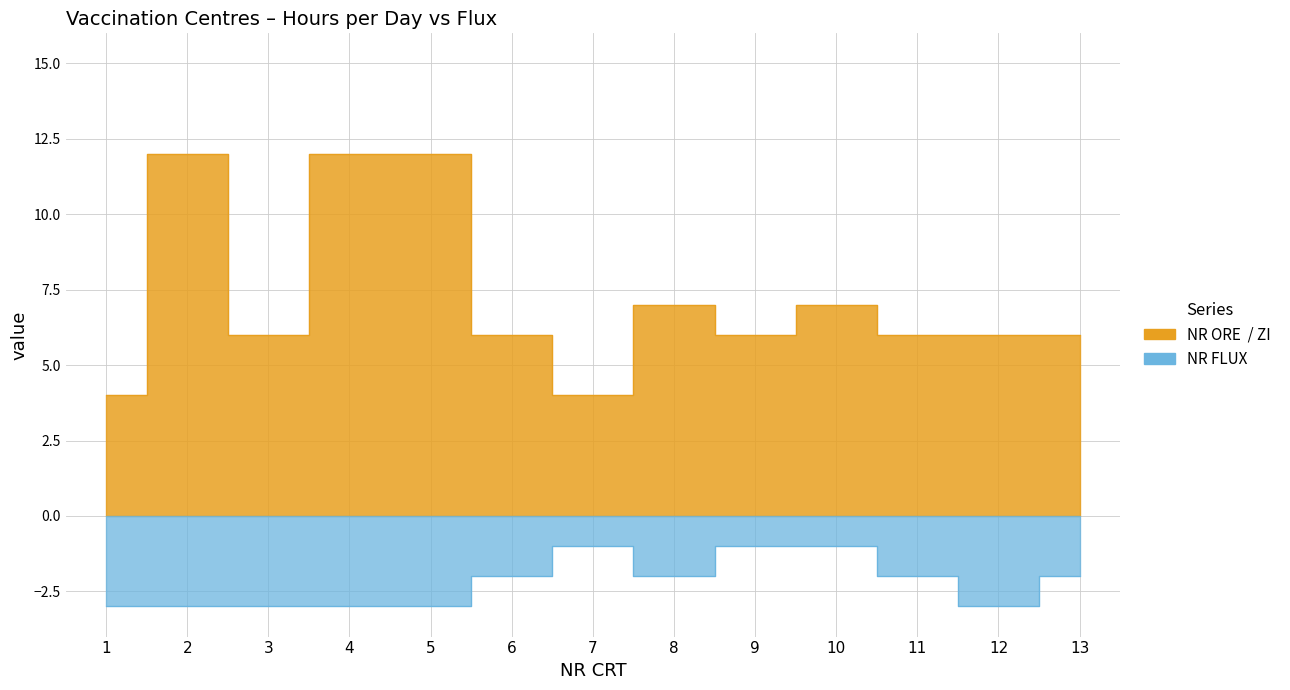

Where is NR FLUX nearest to the value -2?

6